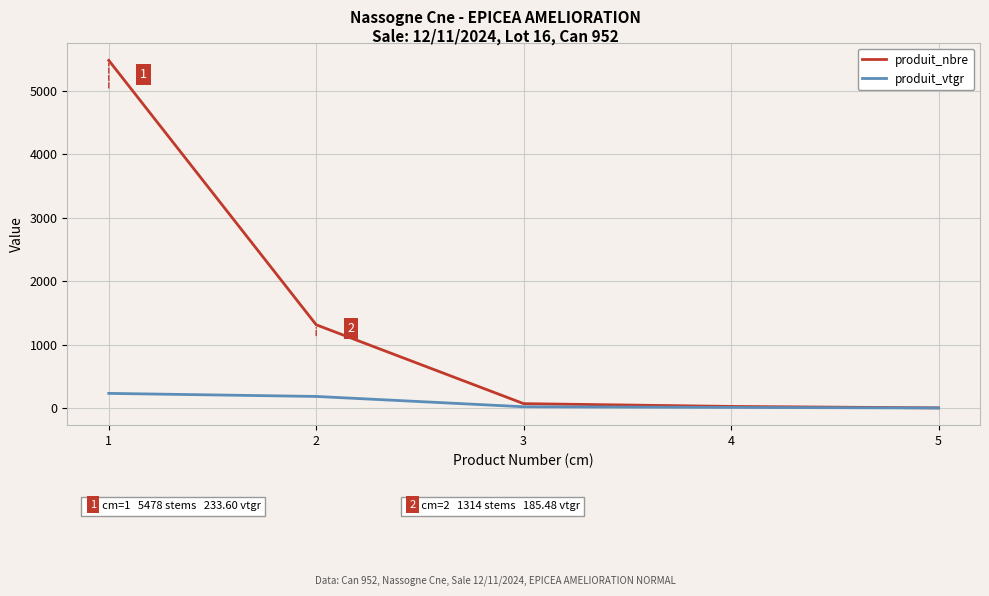

What are all the series names shown in the legend?

produit_nbre, produit_vtgr